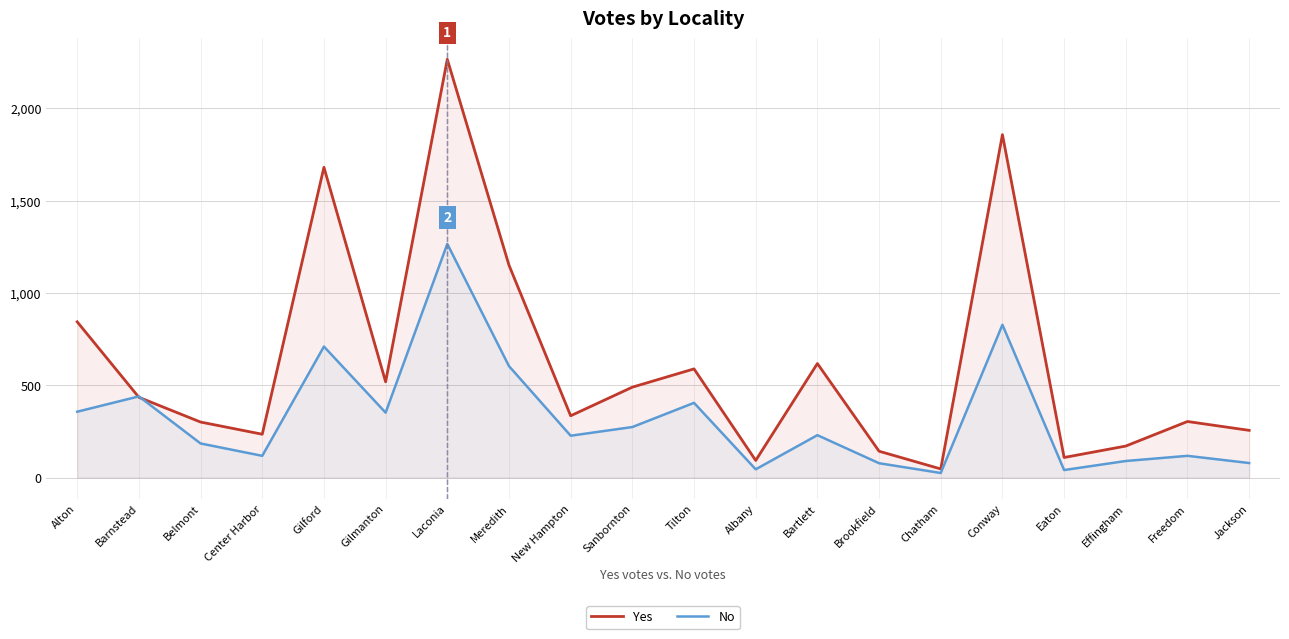

How many data points does each series have?

20